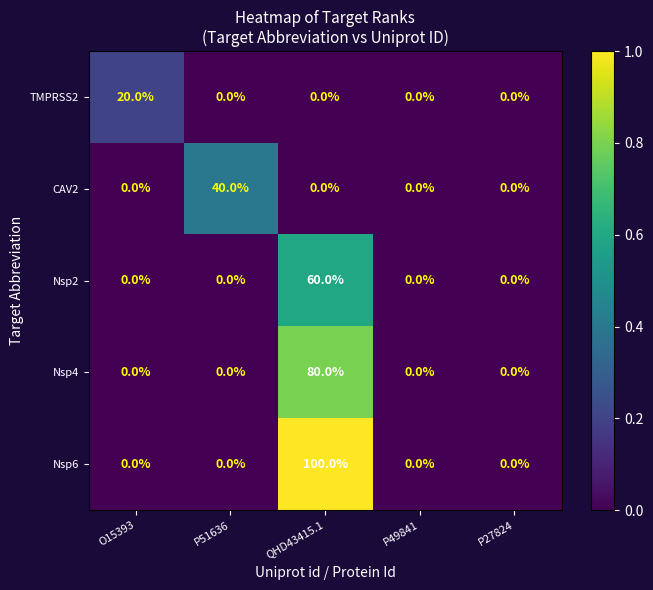

Which series has the largest range (max minus min)?

Nsp6